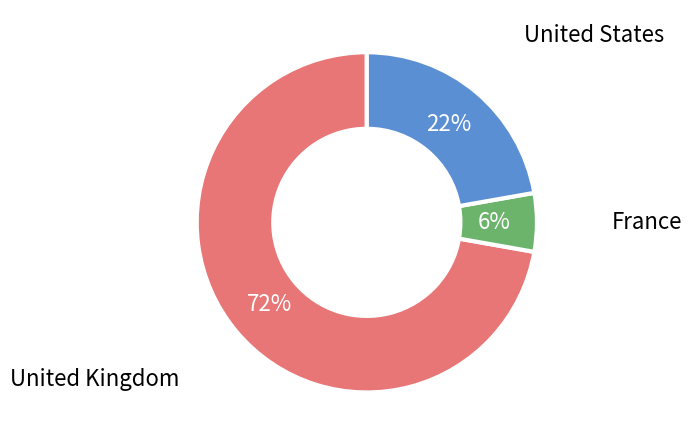

How many segments does this pie chart have?

3